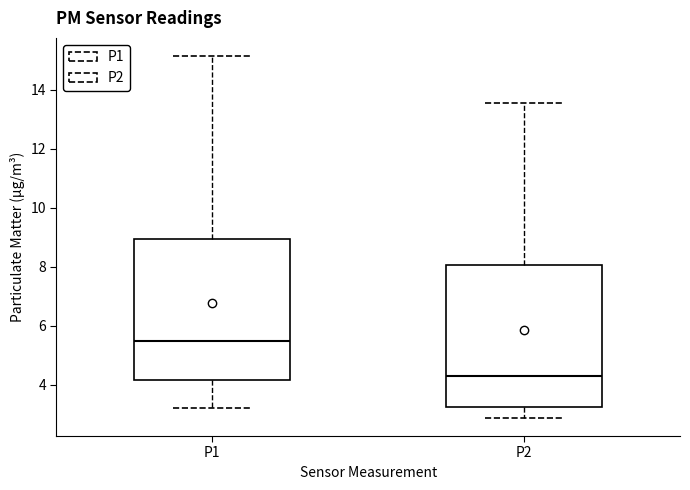

Which box has the highest median line?

P1